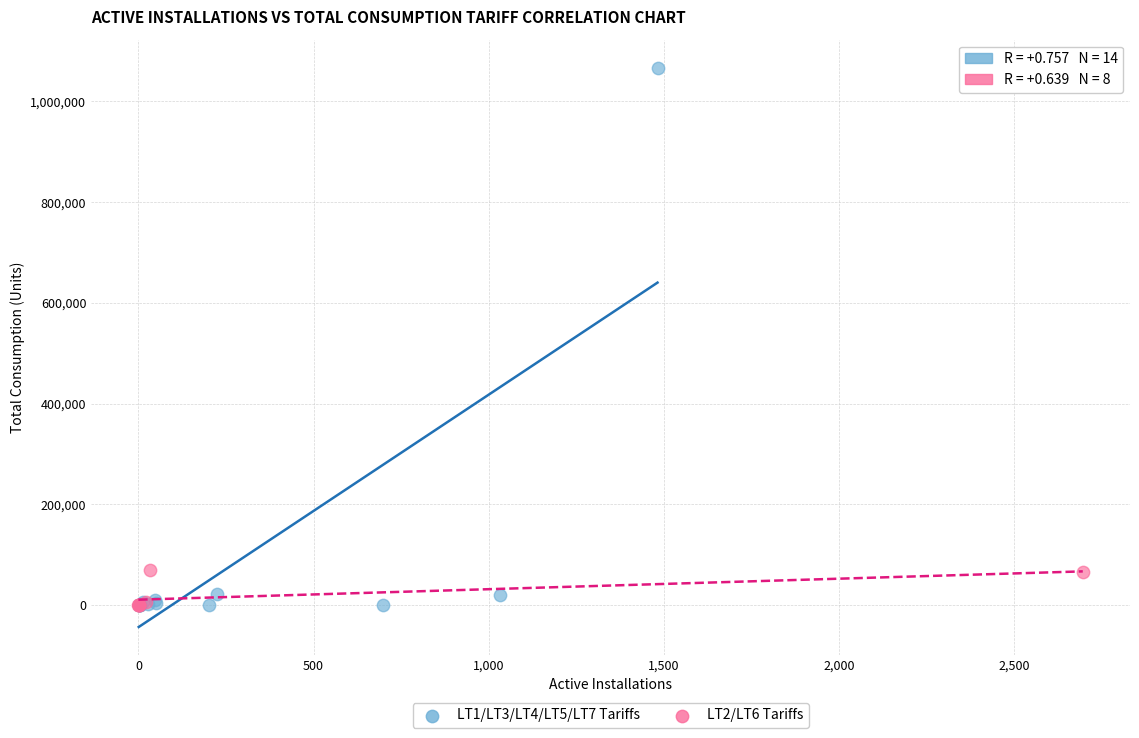

Which series reaches the maximum Y coordinate?

LT1/LT3/LT4/LT5/LT7 Tariffs